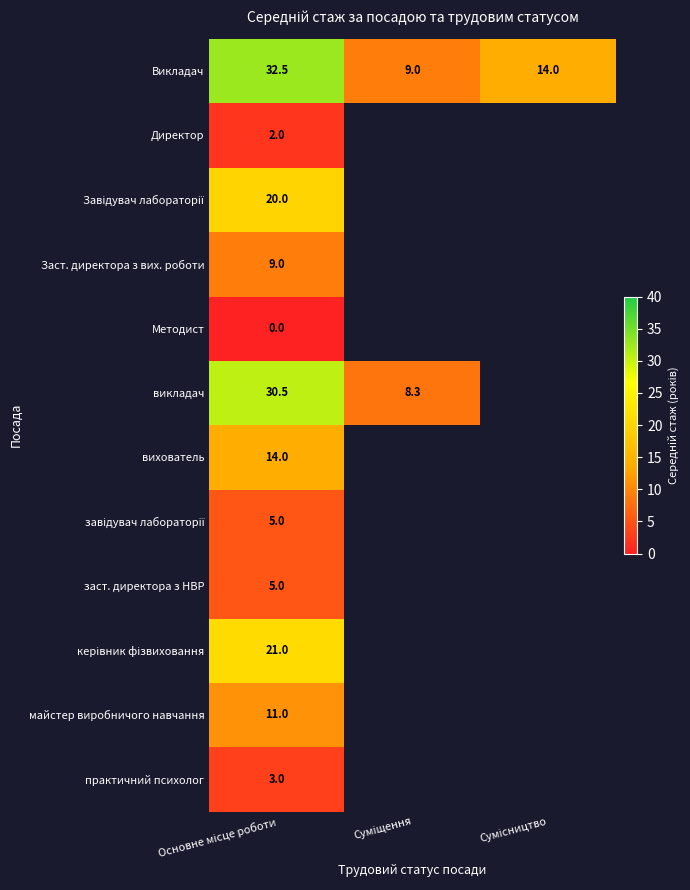

At how many categories does at least one series exceed 17?

1